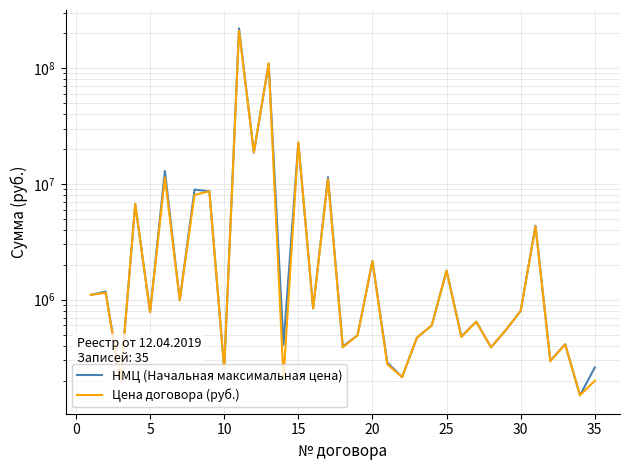

True or false: Цена договора (руб.) and НМЦ (Начальная максимальная цена) intersect in this chart.

True